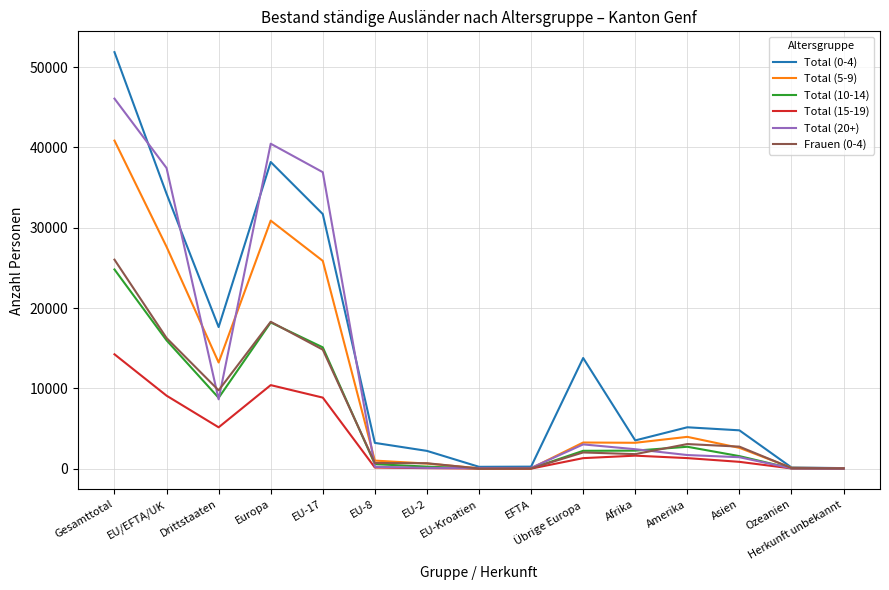

What is the difference between the highest and lowest values at Afrika?

1897